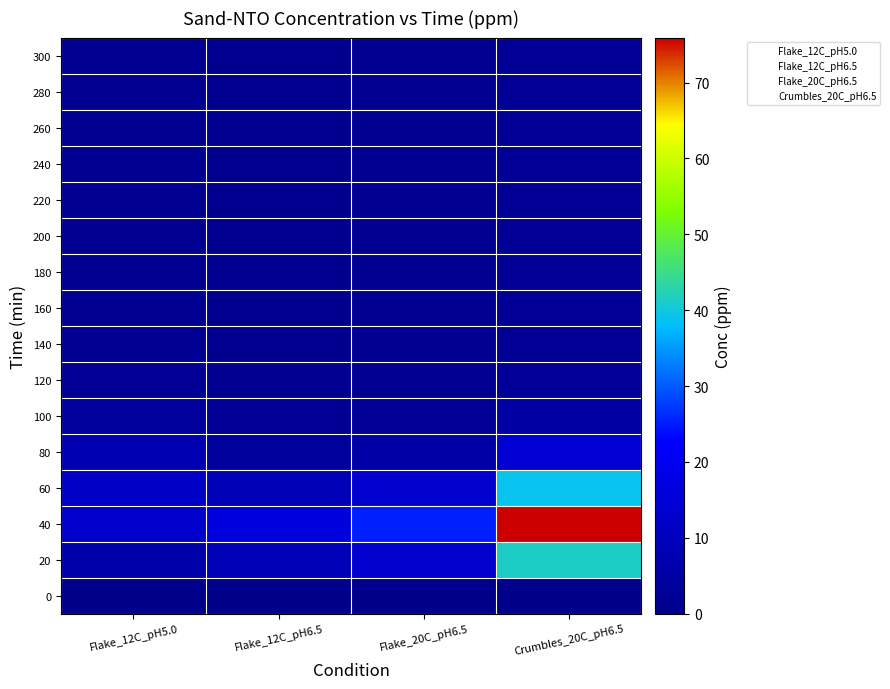

What is the sum of all Crumbles_20C_pH6.5 values?

197.6